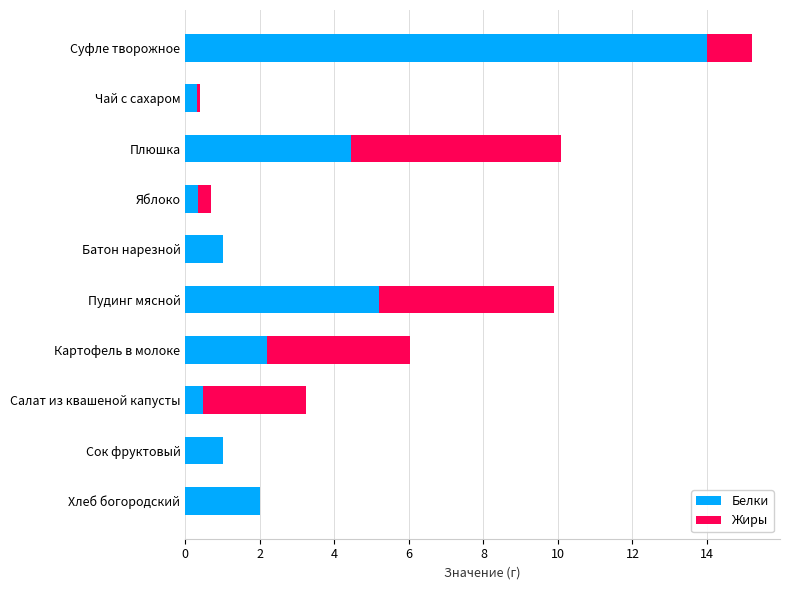

True or false: Белки has a value of 1.0 at Батон нарезной.

True